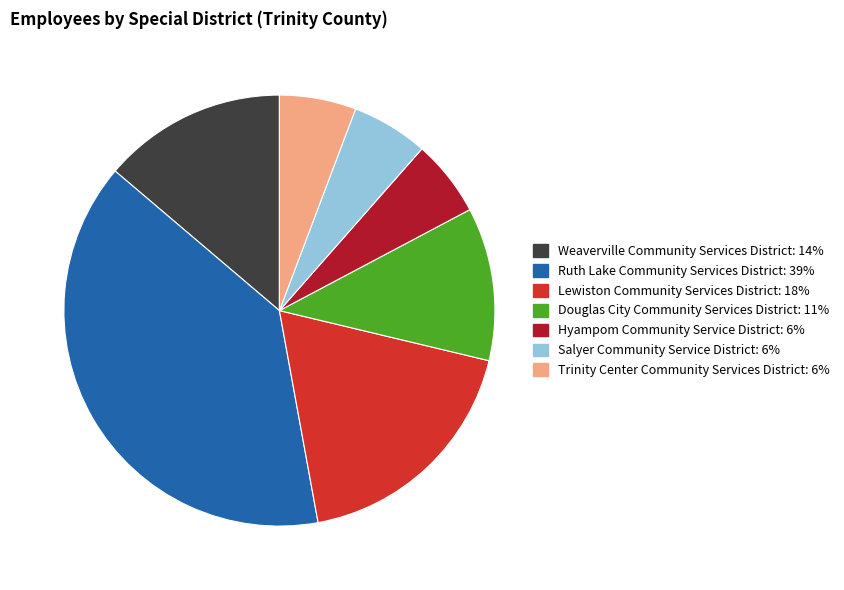

Does any single category account for the majority?

No